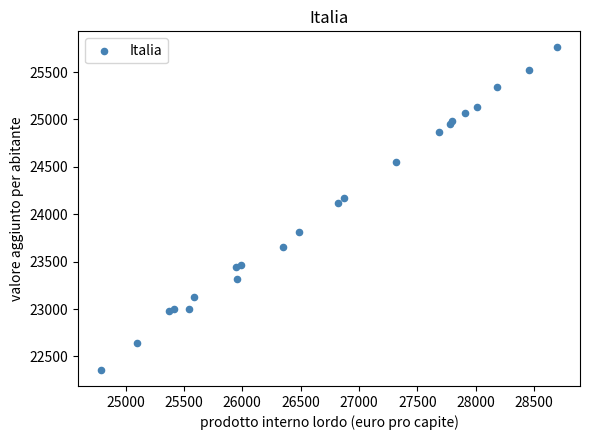

What Y value in the scatter plot is closest to 24059?

24122.6